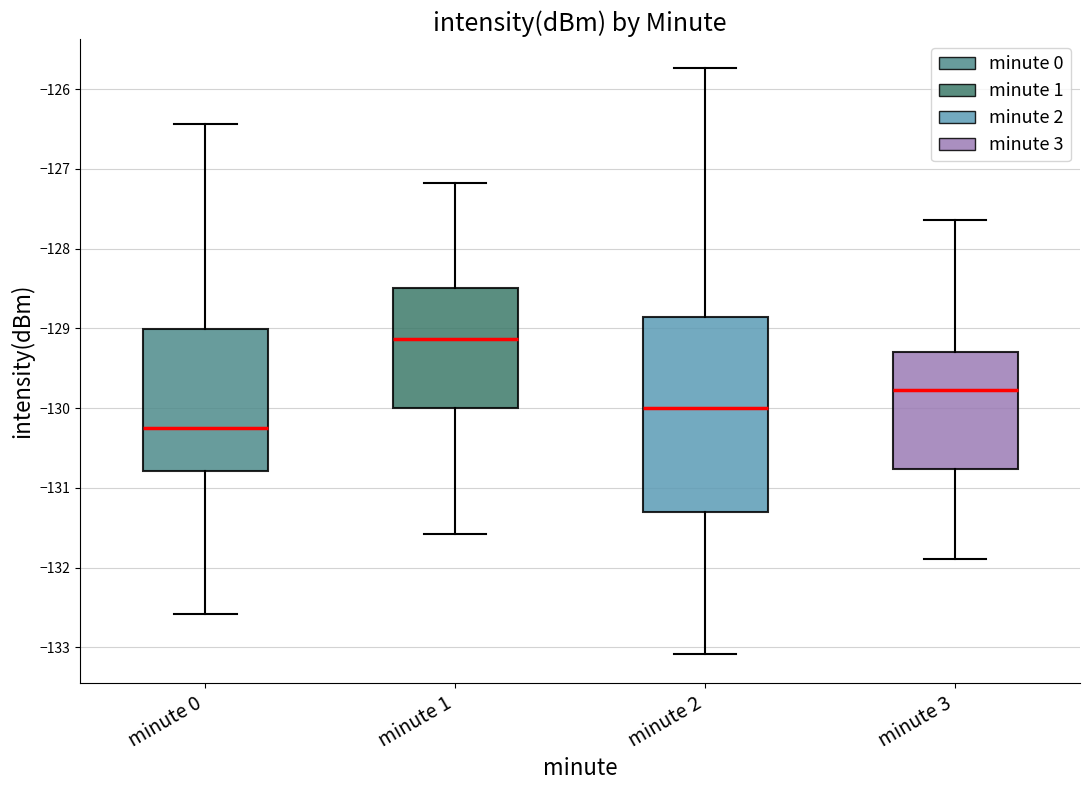

Where is the lower edge of the box for minute 0 on the y-axis? The values are not printed on the chart, so give them approximately, as read against the axis.

-130.8